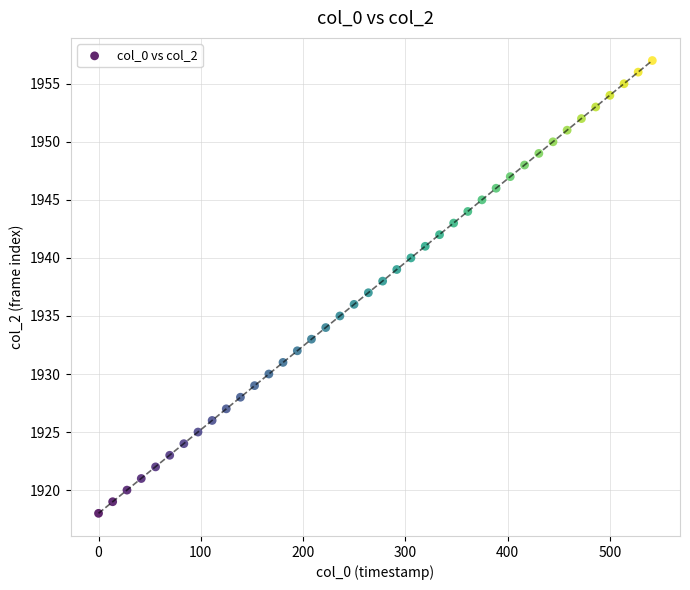

What is the range of Y values (max minus min)?

39